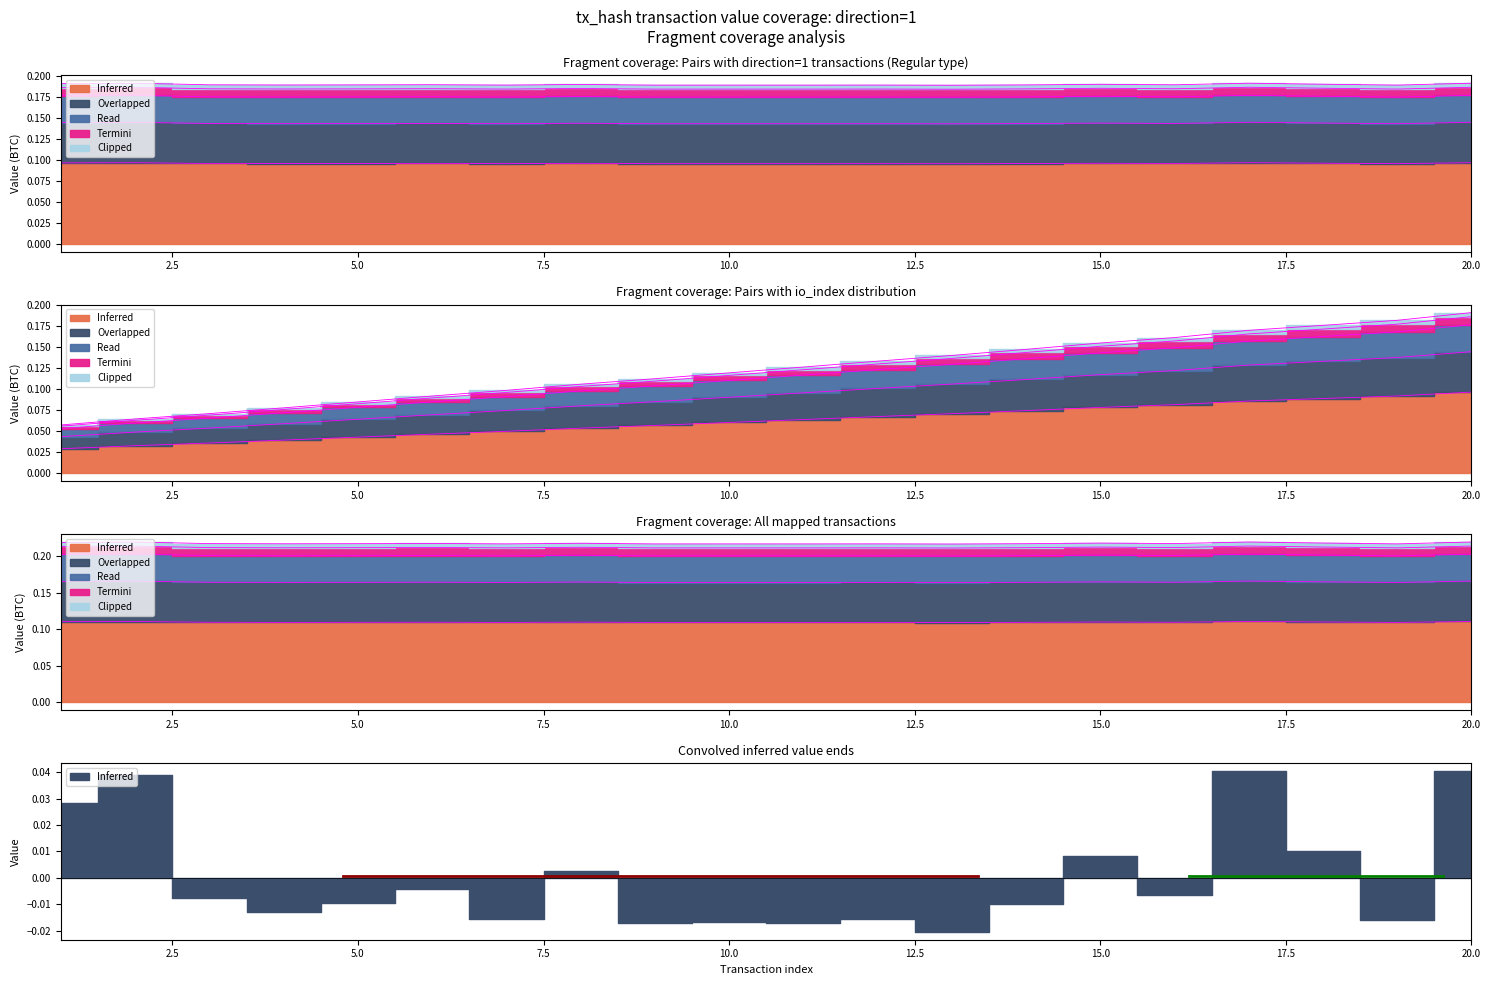

What is the value of the Read point at the 17th from the left?

0.2